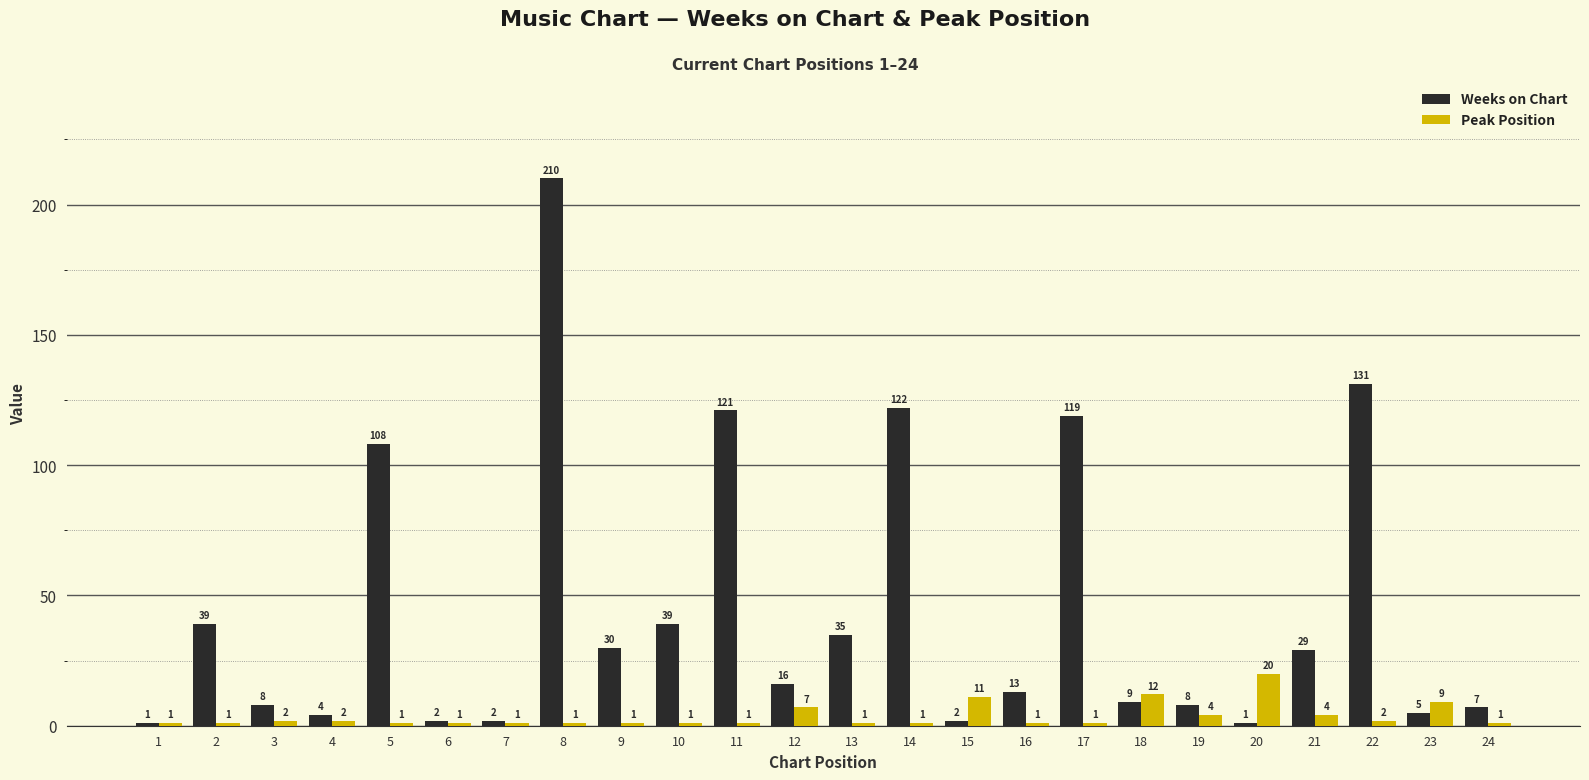

Is the value of Peak Position at 22 greater than the value of Weeks on Chart at 3?

No